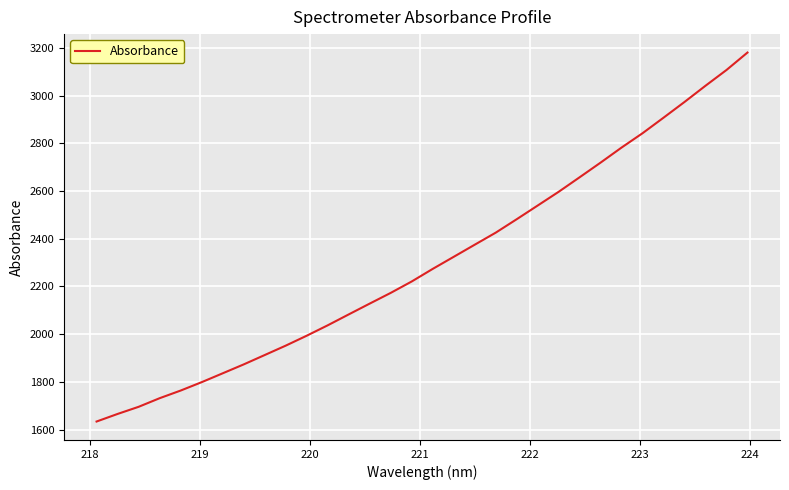

How many lines are shown in the chart?

1